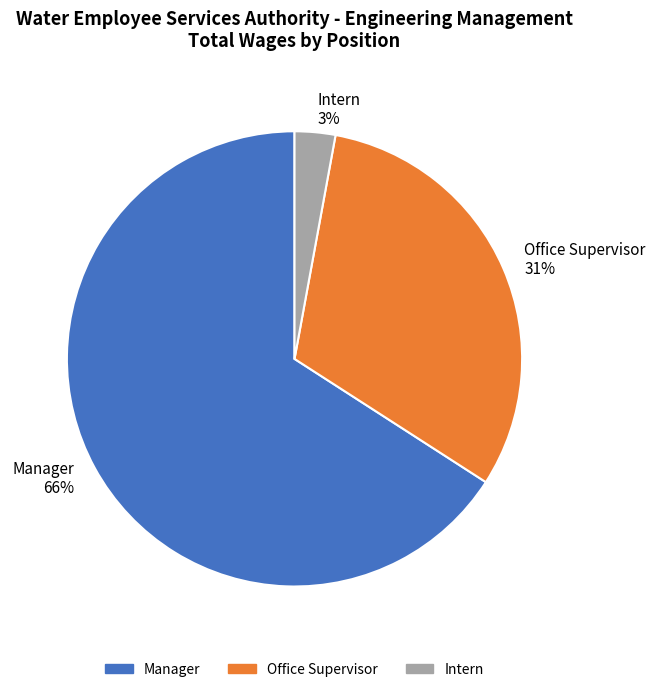

What percentage is the Intern slice, to the nearest percent?

3%